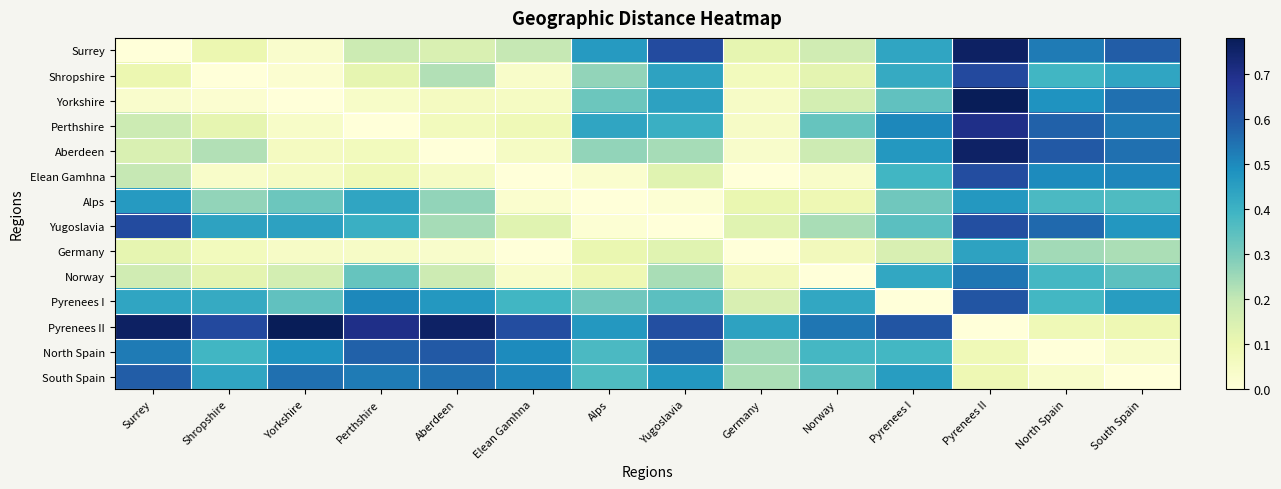

Reading right to left, what are all the values shown in this chart?

Surrey: South Spain=0.6	North Spain=0.5	Pyrenees II=0.8	Pyrenees I=0.4	Norway=0.2	Germany=0.1	Yugoslavia=0.6	Alps=0.5	Elean Gamhna=0.2	Aberdeen=0.1	Perthshire=0.2	Yorkshire=0.0	Shropshire=0.1	Surrey=0.0
Shropshire: South Spain=0.4	North Spain=0.4	Pyrenees II=0.6	Pyrenees I=0.4	Norway=0.1	Germany=0.1	Yugoslavia=0.4	Alps=0.3	Elean Gamhna=0.0	Aberdeen=0.2	Perthshire=0.1	Yorkshire=0.0	Shropshire=0.0	Surrey=0.1
Yorkshire: South Spain=0.6	North Spain=0.5	Pyrenees II=0.8	Pyrenees I=0.3	Norway=0.2	Germany=0.0	Yugoslavia=0.4	Alps=0.3	Elean Gamhna=0.1	Aberdeen=0.1	Perthshire=0.0	Yorkshire=0.0	Shropshire=0.0	Surrey=0.0
Perthshire: South Spain=0.5	North Spain=0.6	Pyrenees II=0.7	Pyrenees I=0.5	Norway=0.3	Germany=0.0	Yugoslavia=0.4	Alps=0.4	Elean Gamhna=0.1	Aberdeen=0.1	Perthshire=0.0	Yorkshire=0.0	Shropshire=0.1	Surrey=0.2
Aberdeen: South Spain=0.6	North Spain=0.6	Pyrenees II=0.8	Pyrenees I=0.5	Norway=0.2	Germany=0.0	Yugoslavia=0.2	Alps=0.3	Elean Gamhna=0.1	Aberdeen=0.0	Perthshire=0.1	Yorkshire=0.1	Shropshire=0.2	Surrey=0.1
Elean Gamhna: South Spain=0.5	North Spain=0.5	Pyrenees II=0.6	Pyrenees I=0.4	Norway=0.0	Germany=0.0	Yugoslavia=0.1	Alps=0.0	Elean Gamhna=0.0	Aberdeen=0.1	Perthshire=0.1	Yorkshire=0.1	Shropshire=0.0	Surrey=0.2
Alps: South Spain=0.4	North Spain=0.4	Pyrenees II=0.5	Pyrenees I=0.3	Norway=0.1	Germany=0.1	Yugoslavia=0.0	Alps=0.0	Elean Gamhna=0.0	Aberdeen=0.3	Perthshire=0.4	Yorkshire=0.3	Shropshire=0.3	Surrey=0.5
Yugoslavia: South Spain=0.5	North Spain=0.6	Pyrenees II=0.6	Pyrenees I=0.3	Norway=0.2	Germany=0.1	Yugoslavia=0.0	Alps=0.0	Elean Gamhna=0.1	Aberdeen=0.2	Perthshire=0.4	Yorkshire=0.4	Shropshire=0.4	Surrey=0.6
Germany: South Spain=0.2	North Spain=0.2	Pyrenees II=0.4	Pyrenees I=0.2	Norway=0.1	Germany=0.0	Yugoslavia=0.1	Alps=0.1	Elean Gamhna=0.0	Aberdeen=0.0	Perthshire=0.0	Yorkshire=0.0	Shropshire=0.1	Surrey=0.1
Norway: South Spain=0.3	North Spain=0.4	Pyrenees II=0.5	Pyrenees I=0.4	Norway=0.0	Germany=0.1	Yugoslavia=0.2	Alps=0.1	Elean Gamhna=0.0	Aberdeen=0.2	Perthshire=0.3	Yorkshire=0.2	Shropshire=0.1	Surrey=0.2
Pyrenees I: South Spain=0.5	North Spain=0.4	Pyrenees II=0.6	Pyrenees I=0.0	Norway=0.4	Germany=0.2	Yugoslavia=0.3	Alps=0.3	Elean Gamhna=0.4	Aberdeen=0.5	Perthshire=0.5	Yorkshire=0.3	Shropshire=0.4	Surrey=0.4
Pyrenees II: South Spain=0.1	North Spain=0.1	Pyrenees II=0.0	Pyrenees I=0.6	Norway=0.5	Germany=0.4	Yugoslavia=0.6	Alps=0.5	Elean Gamhna=0.6	Aberdeen=0.8	Perthshire=0.7	Yorkshire=0.8	Shropshire=0.6	Surrey=0.8
North Spain: South Spain=0.0	North Spain=0.0	Pyrenees II=0.1	Pyrenees I=0.4	Norway=0.4	Germany=0.2	Yugoslavia=0.6	Alps=0.4	Elean Gamhna=0.5	Aberdeen=0.6	Perthshire=0.6	Yorkshire=0.5	Shropshire=0.4	Surrey=0.5
South Spain: South Spain=0.0	North Spain=0.0	Pyrenees II=0.1	Pyrenees I=0.5	Norway=0.3	Germany=0.2	Yugoslavia=0.5	Alps=0.4	Elean Gamhna=0.5	Aberdeen=0.6	Perthshire=0.5	Yorkshire=0.6	Shropshire=0.4	Surrey=0.6